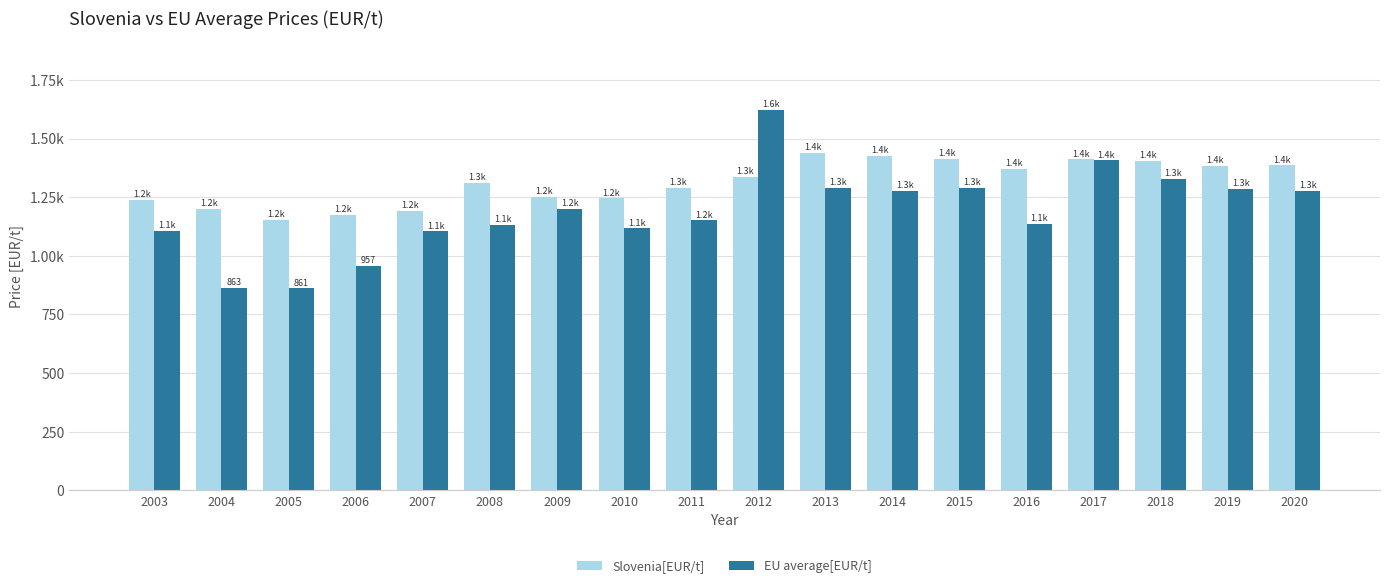

Which series has the widest spread of values?

EU average[EUR/t]